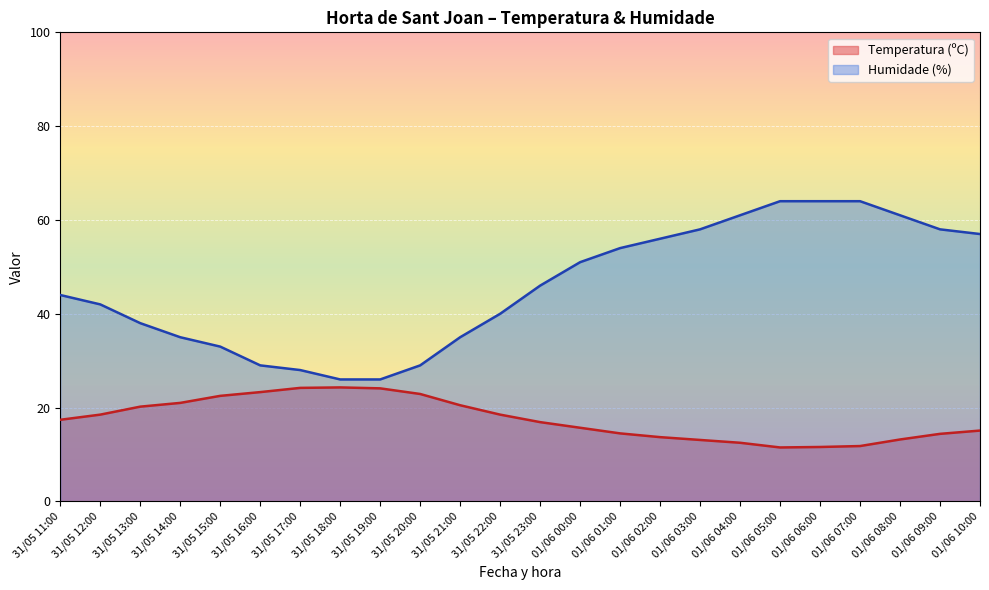

Which has a higher value, 01/06 09:00 or 31/05 18:00?

31/05 18:00